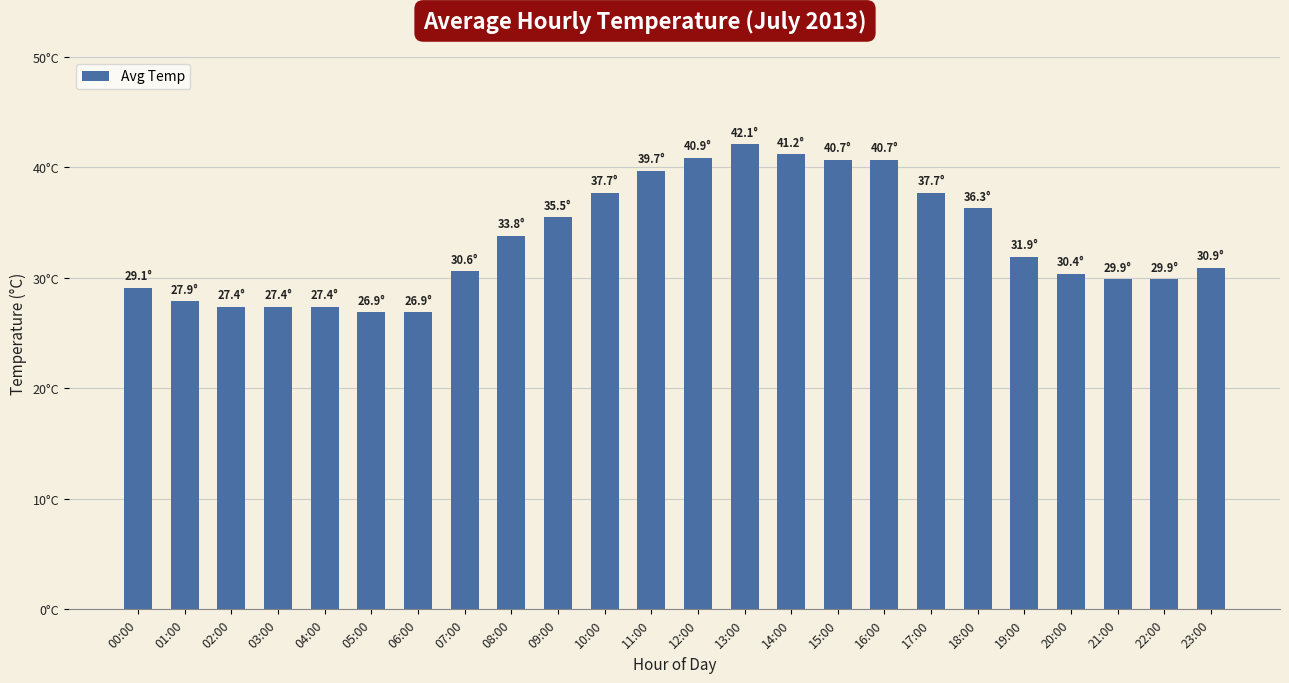

At which label is the value closest to 34?

08:00